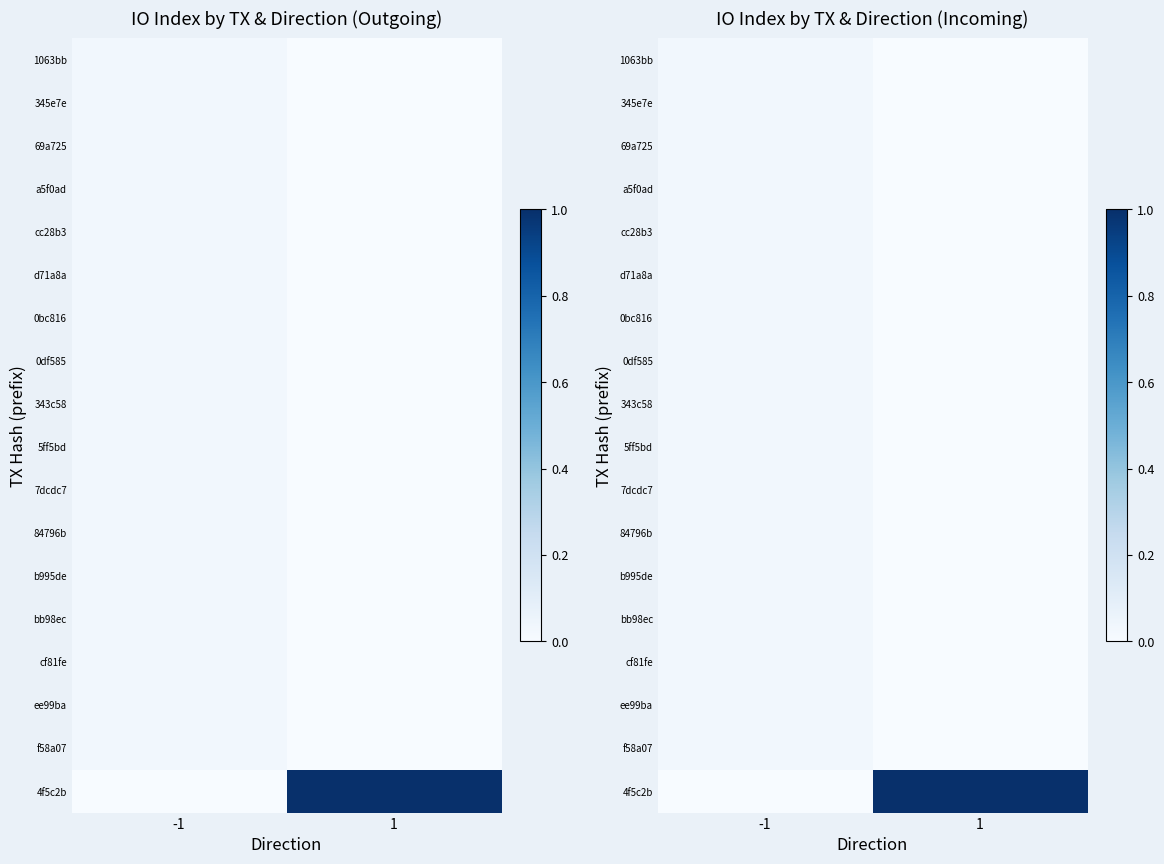

Between -1 and 1, which series saw the biggest shift?

4f5c2b